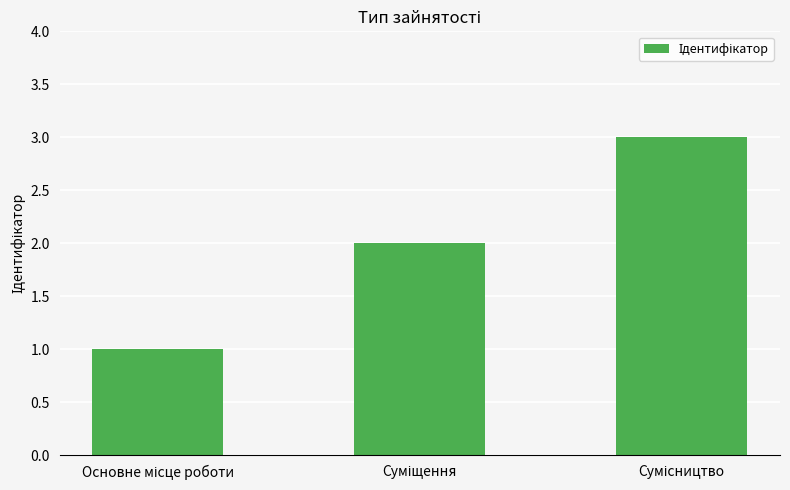

What is the maximum value shown in the chart?

3